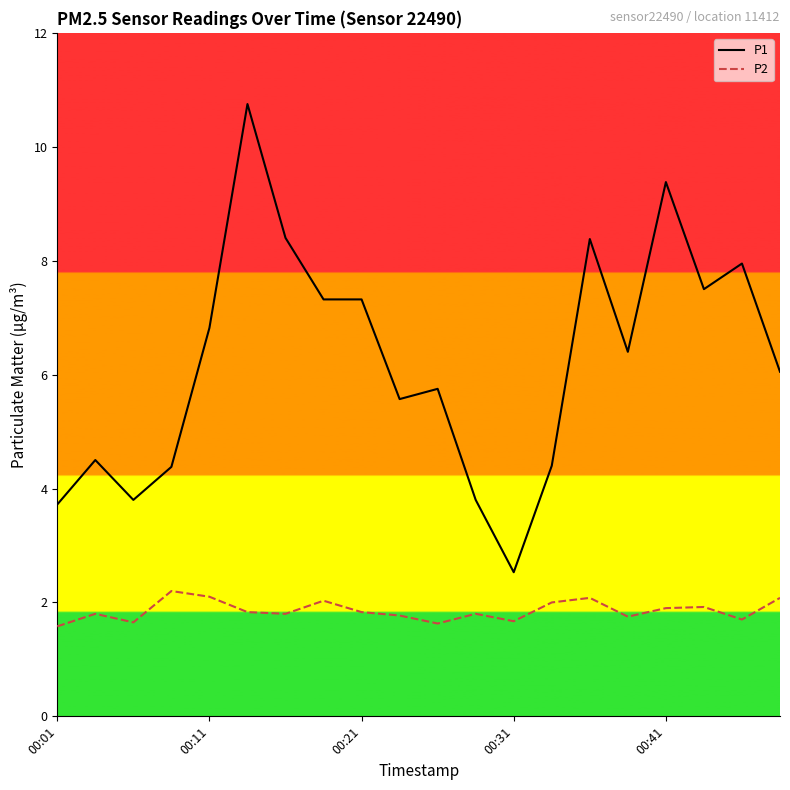

Count the number of data series in this chart.

2